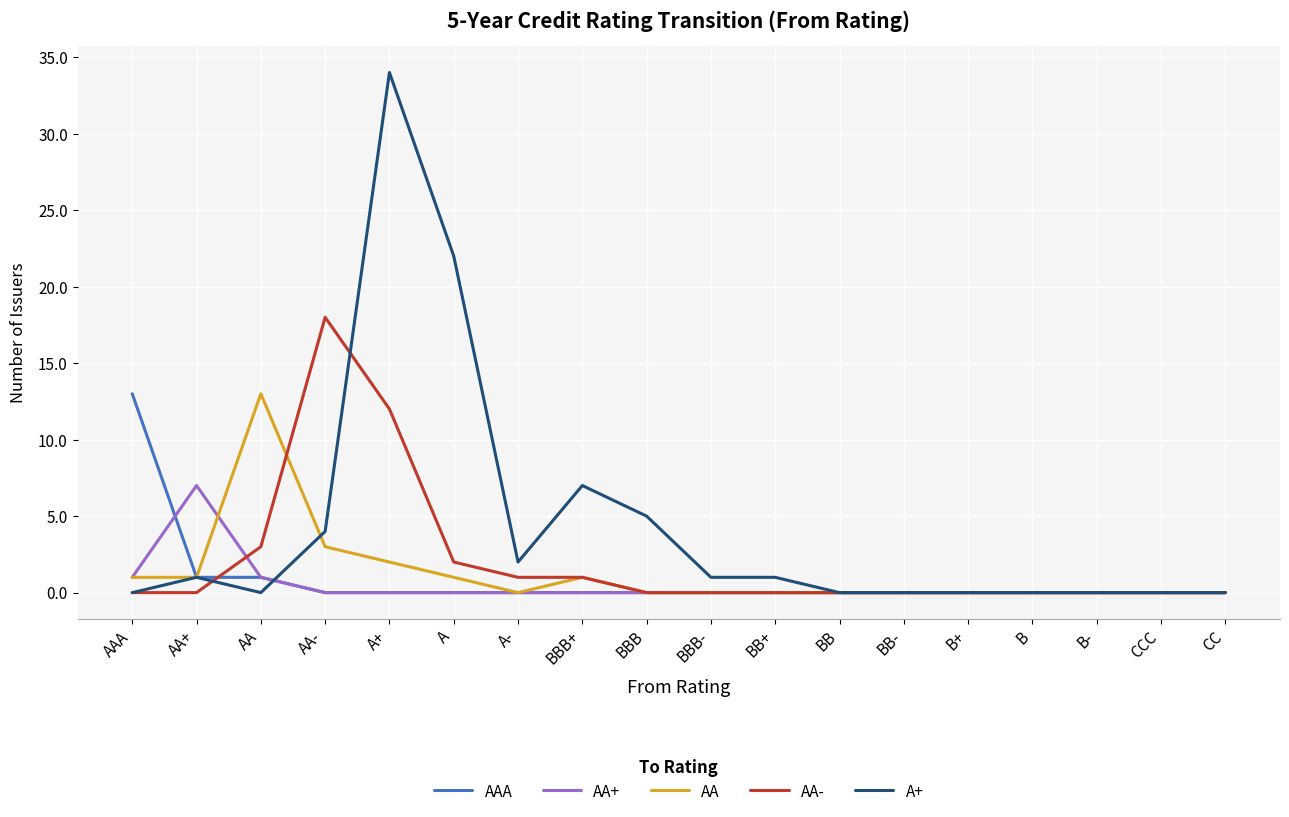

What position from the right is BB-?

6